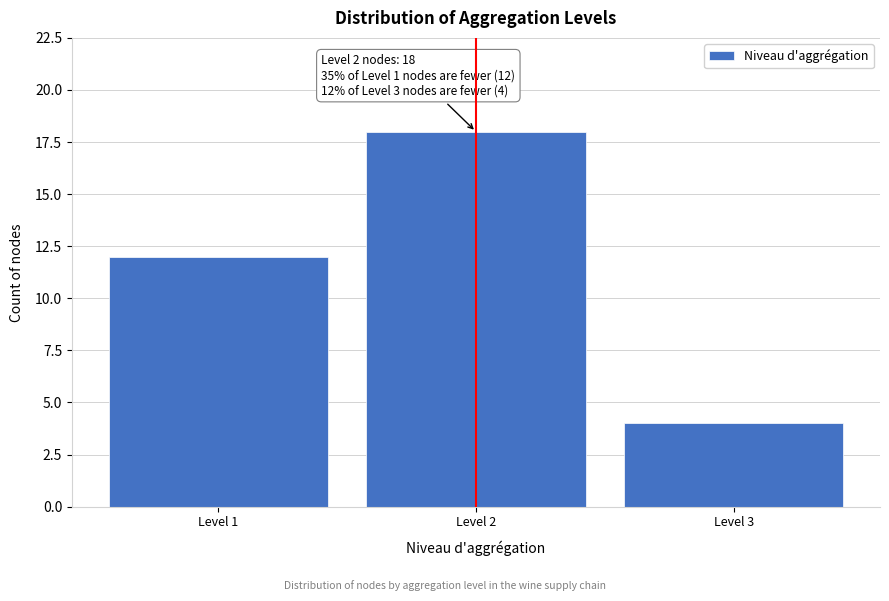

Reading left to right, extract all data points from this chart.

12	18	4